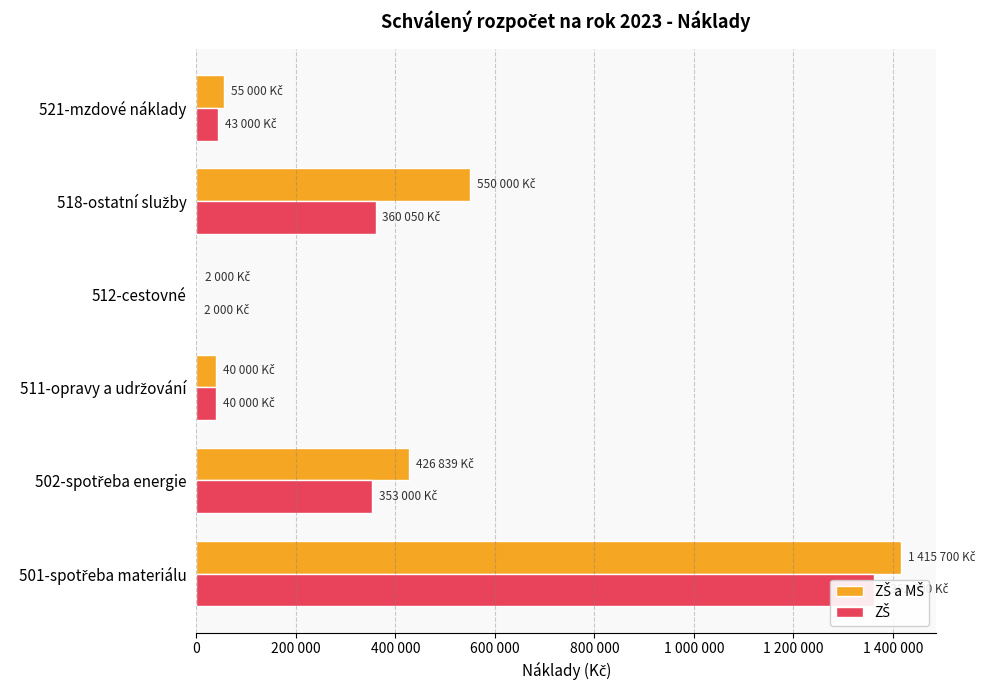

The value of ZŠ at 502-spotřeba energie is 621350. True or false?

False